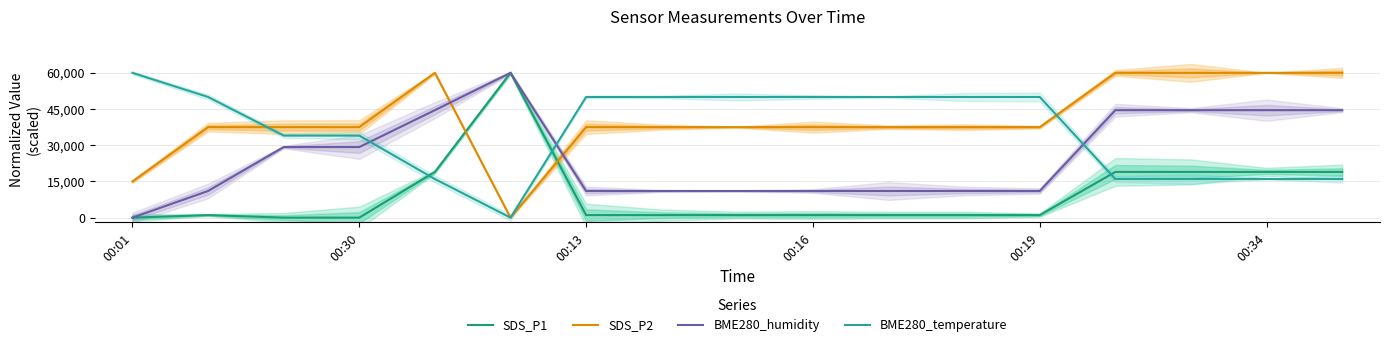

How many values in SDS_P1 are above zero?

14